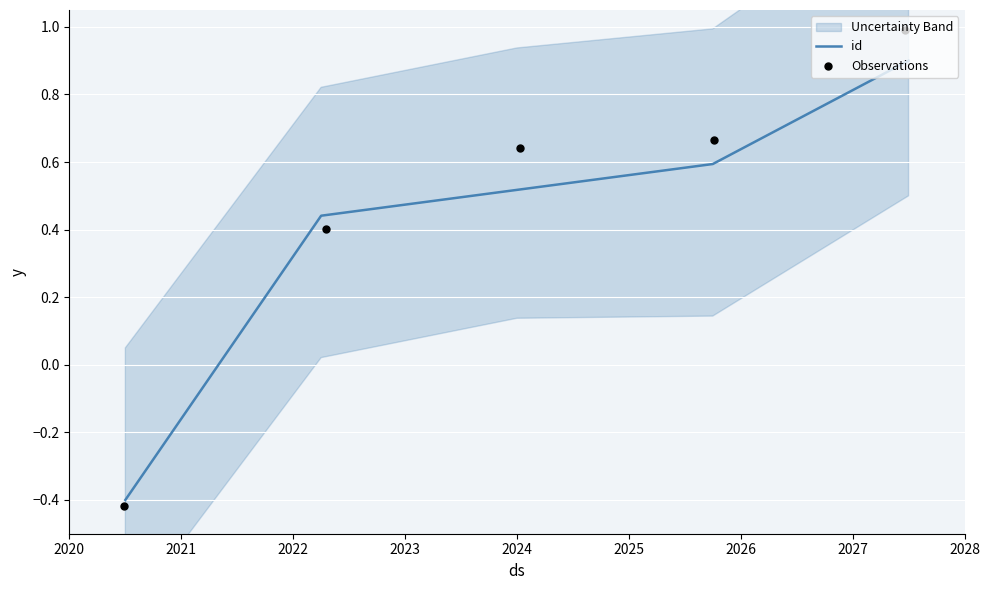

Which series has the largest total across all categories?

Observations